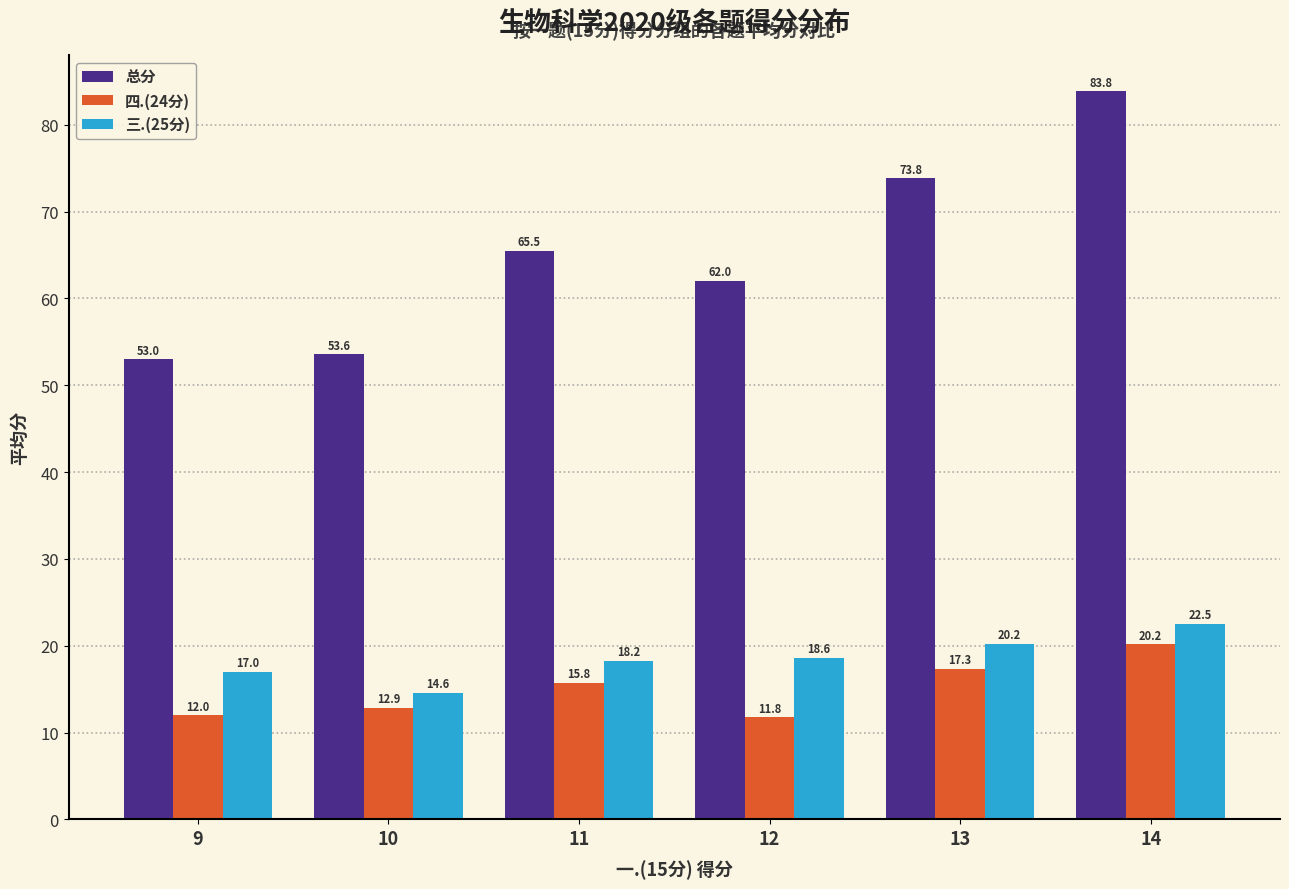

Is it true that 三.(25分) equals 18.2 at 11?

True